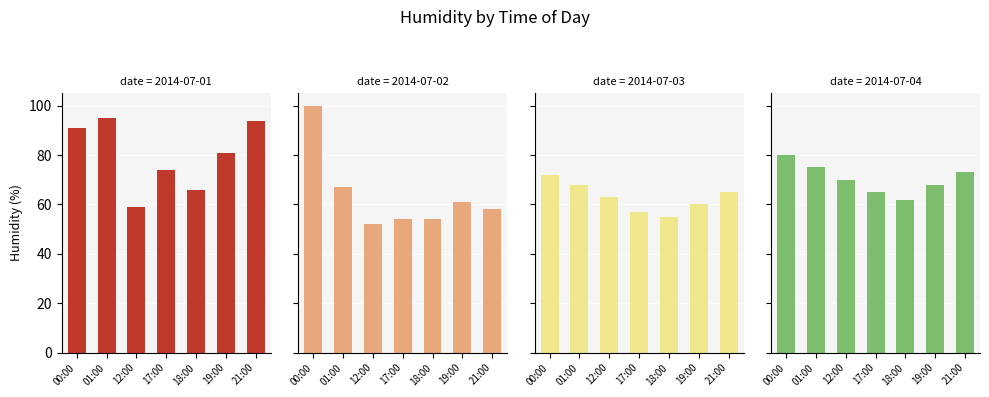

What is the spread (max minus min) of values at 19:00?

21